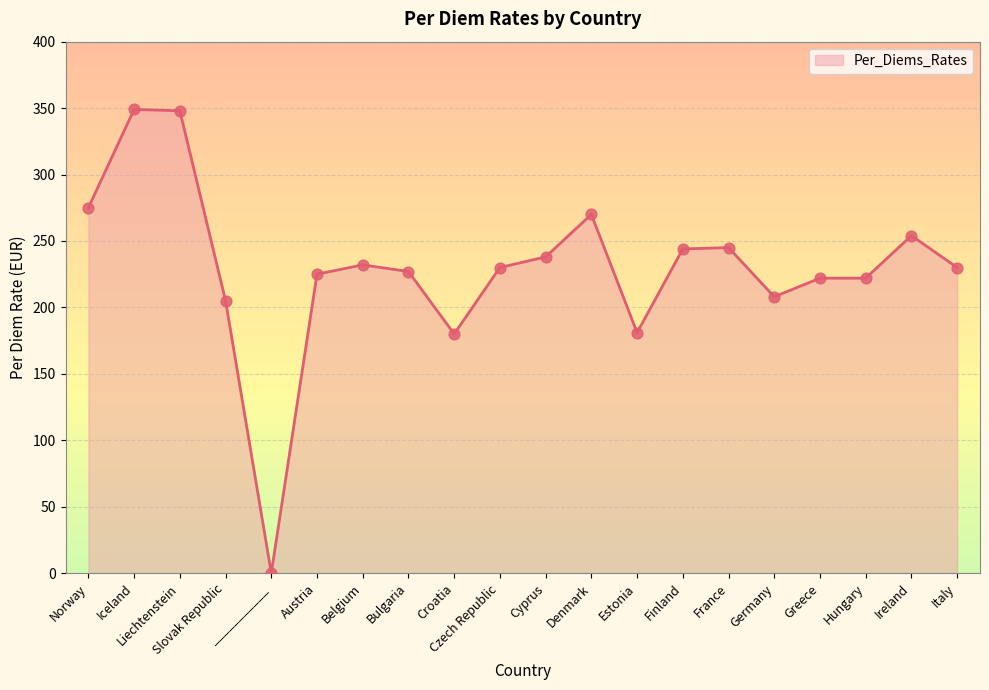

What is the ratio of the value at Iceland to the value at Denmark?

1.3